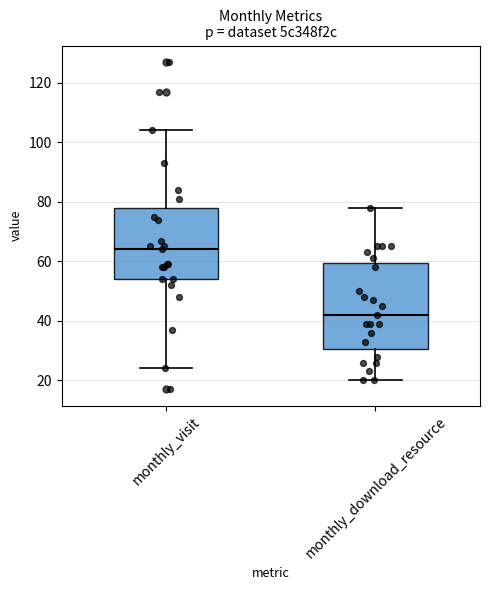

Which box has the highest median line?

monthly_visit